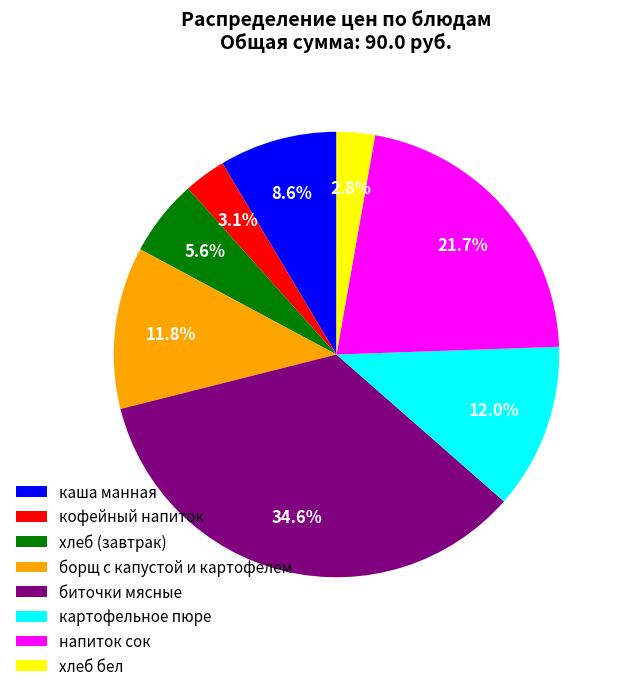

What percentage is NOT represented by кофейный напиток?

96.9%